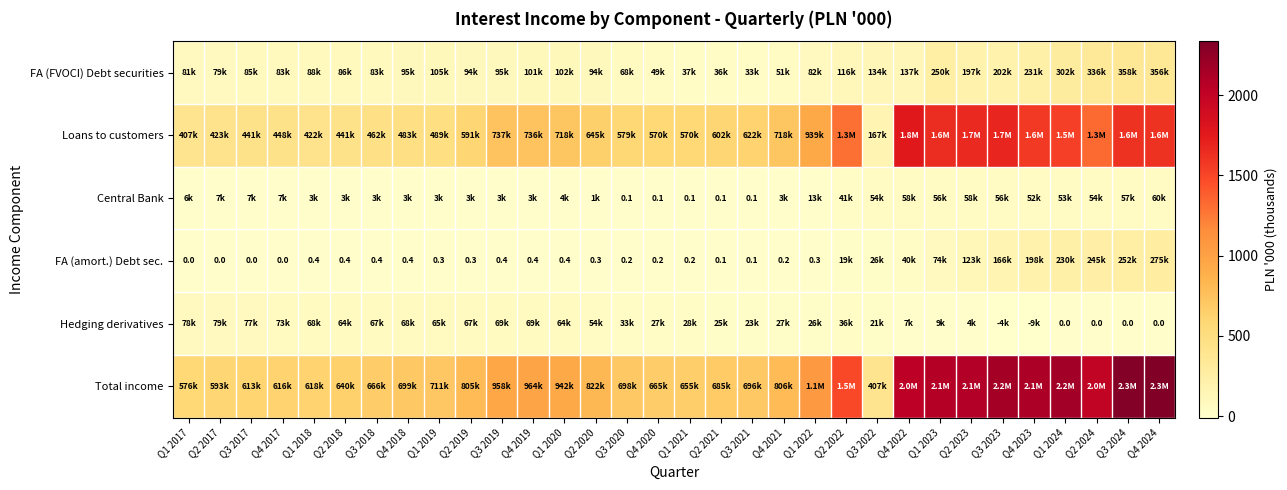

How many values in the Hedging derivatives series exceed 33?

16